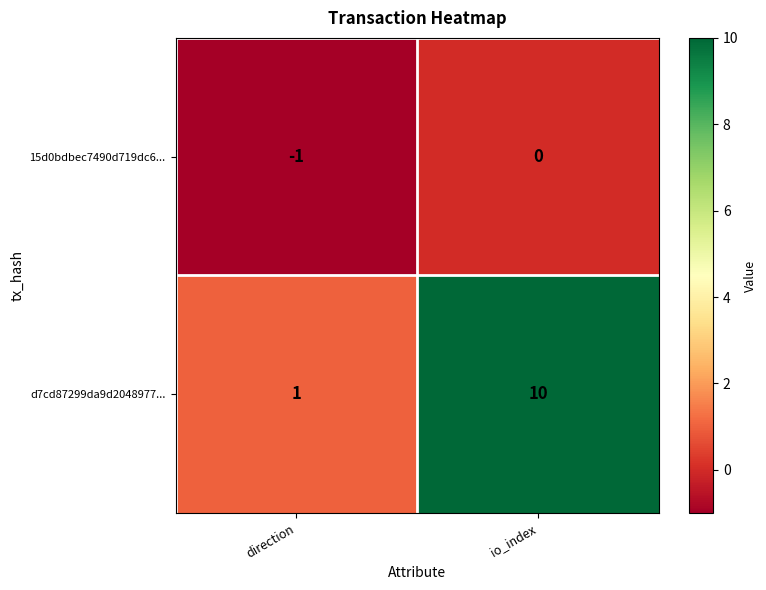

Which series has the largest range (max minus min)?

d7cd87299da9d2048977...